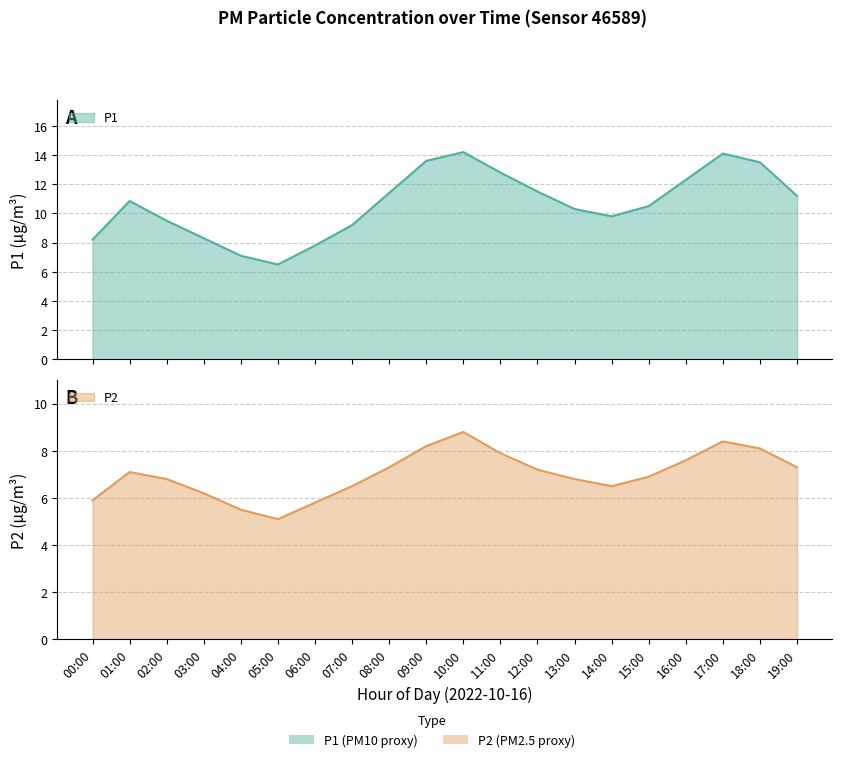

In P2, how many points are lower than both neighbors (excluding endpoints)?

2